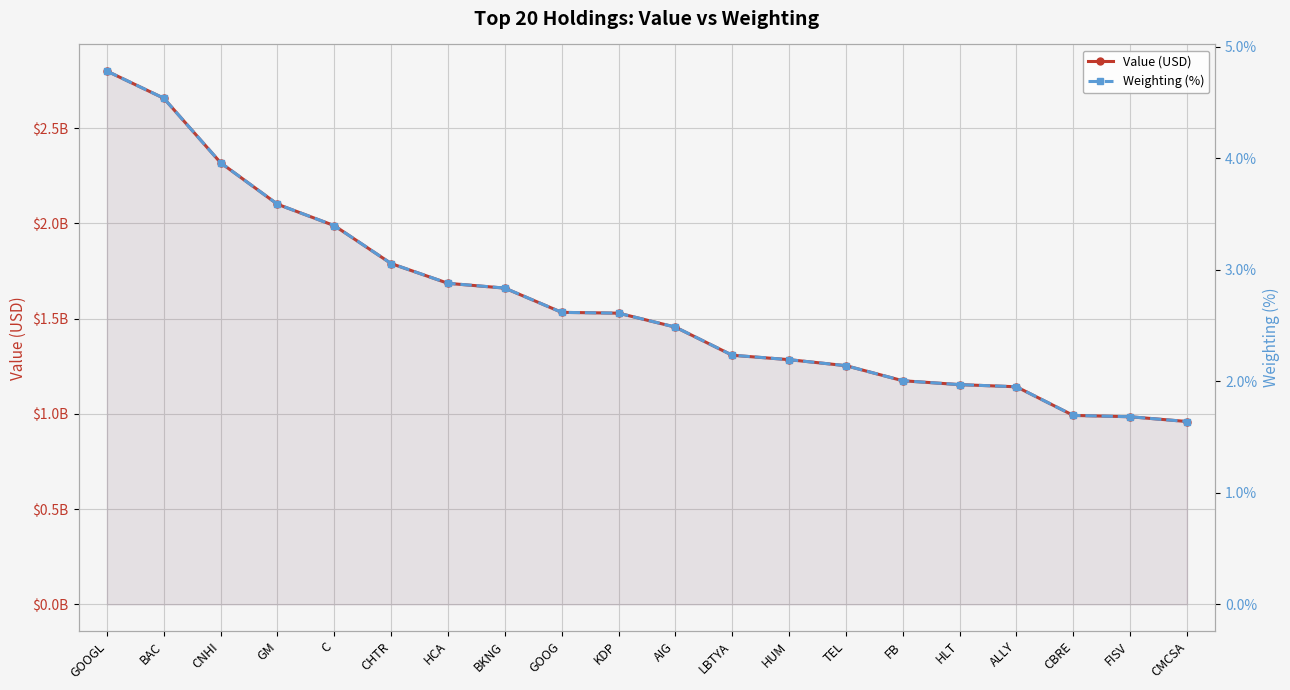

What is the difference between the highest and lowest values at HUM?

1284383997.8